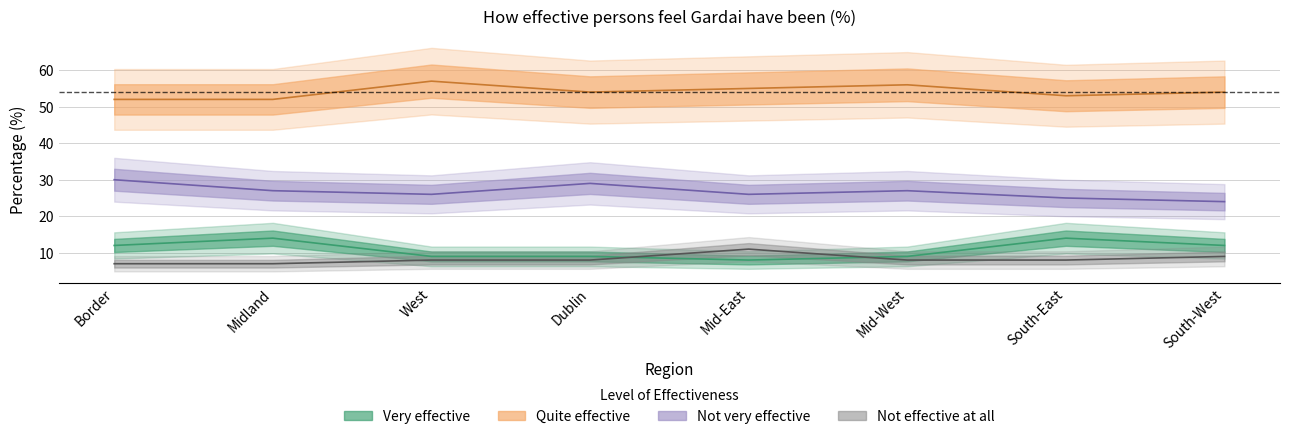

Which series has the largest total across all categories?

Quite effective